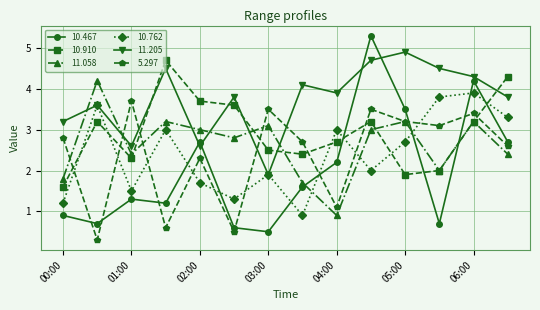

Which series has the largest range (max minus min)?

10.467